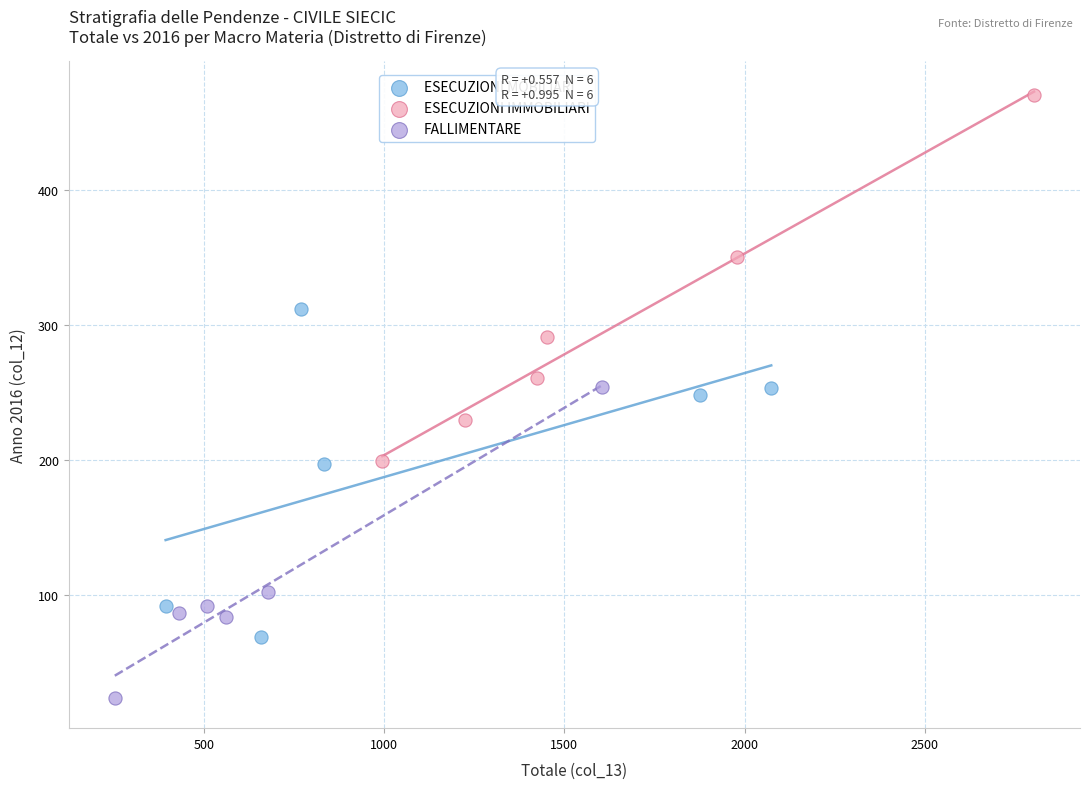

Which series contains the highest Y value?

ESECUZIONI IMMOBILIARI